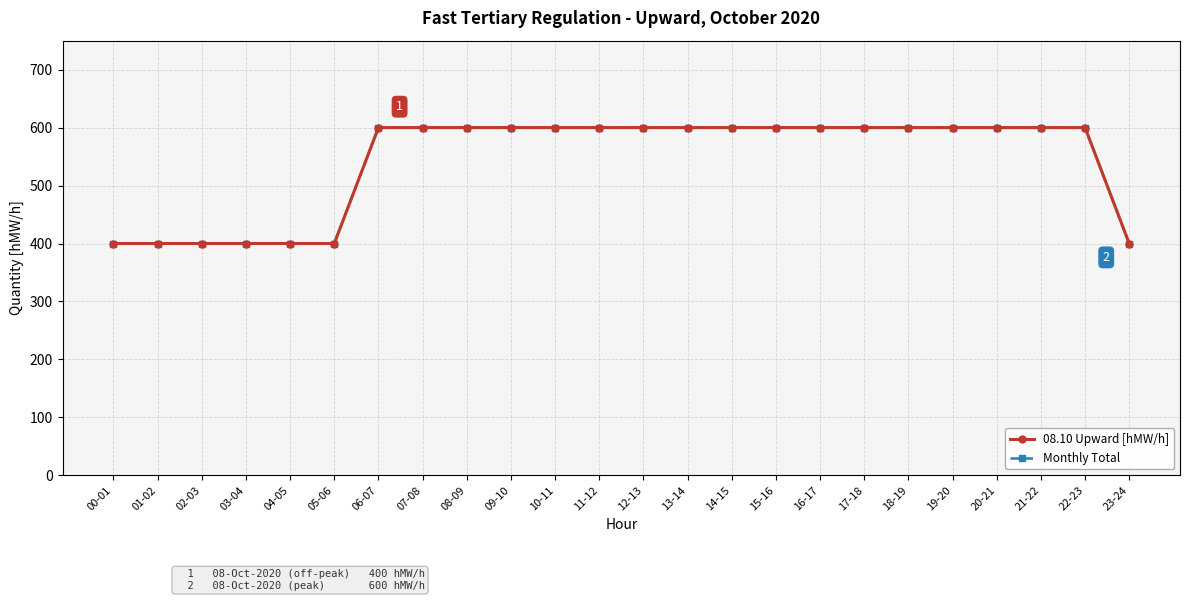

Which series has the largest total across all categories?

08.10 Upward [hMW/h]